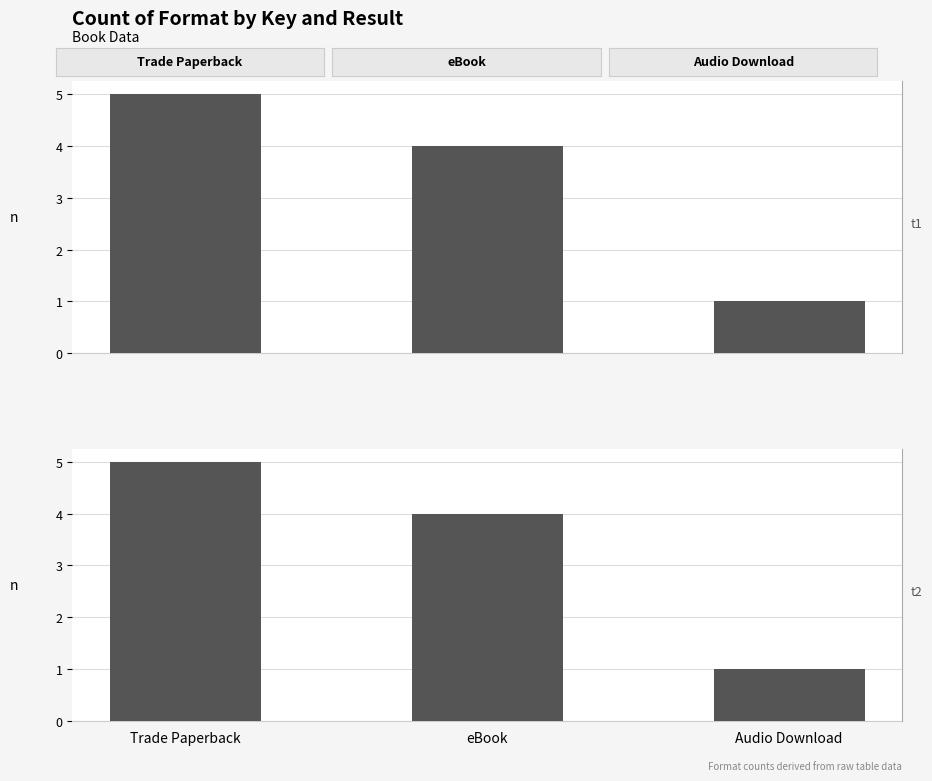

Where does the Result series first go above 4?

Trade Paperback